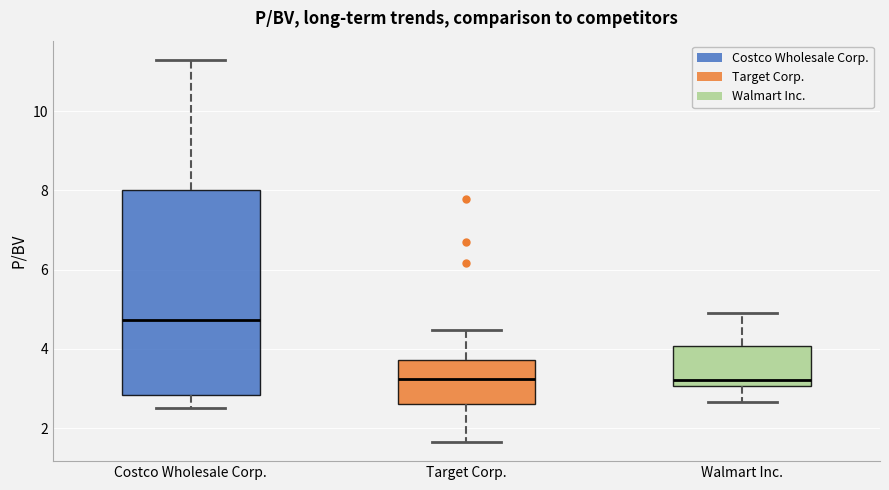

Where does the median line of the box for Target Corp. sit on the y-axis? The values are not printed on the chart, so give them approximately, as read against the axis.

3.2